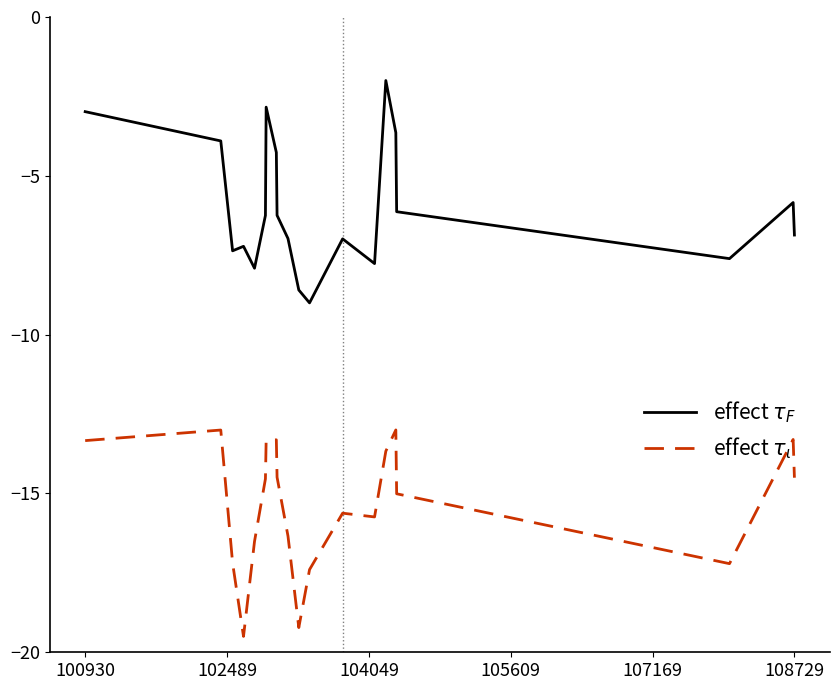

Is this an area chart (filled region under the line)?

No